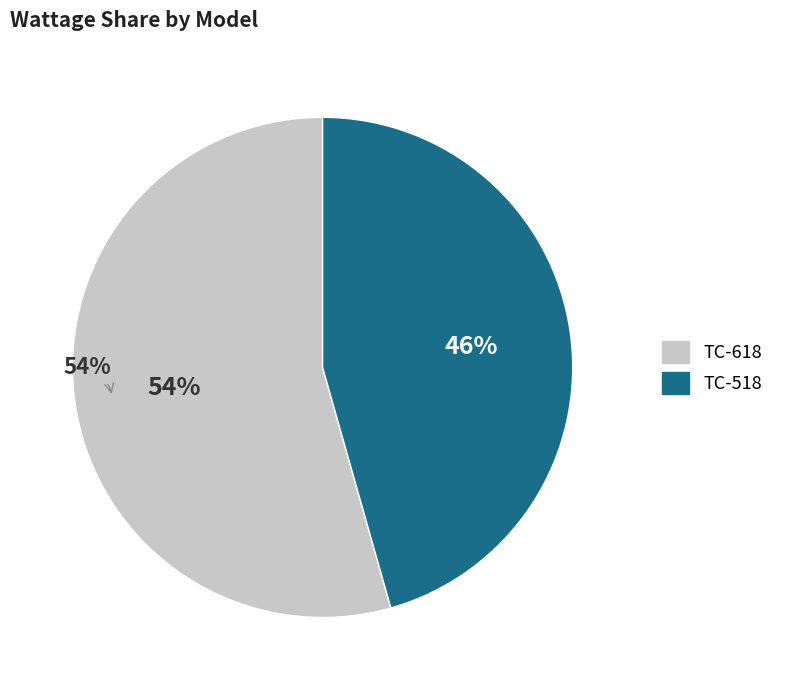

To the nearest percent, what is the combined percentage of TC-618 and TC-518?

100%